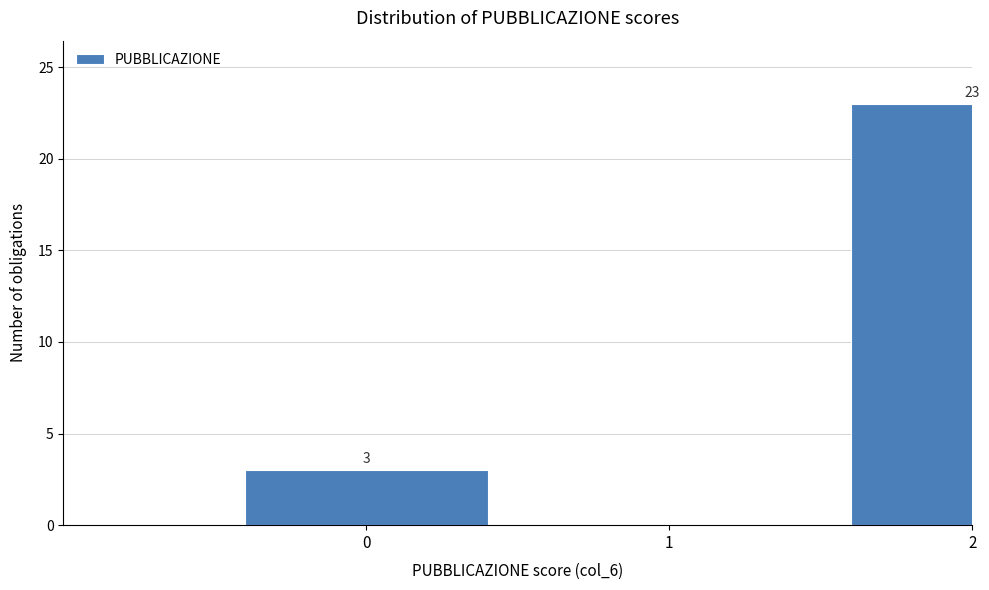

Reading left to right, extract all data points from this chart.

0=3	1=0	2=23